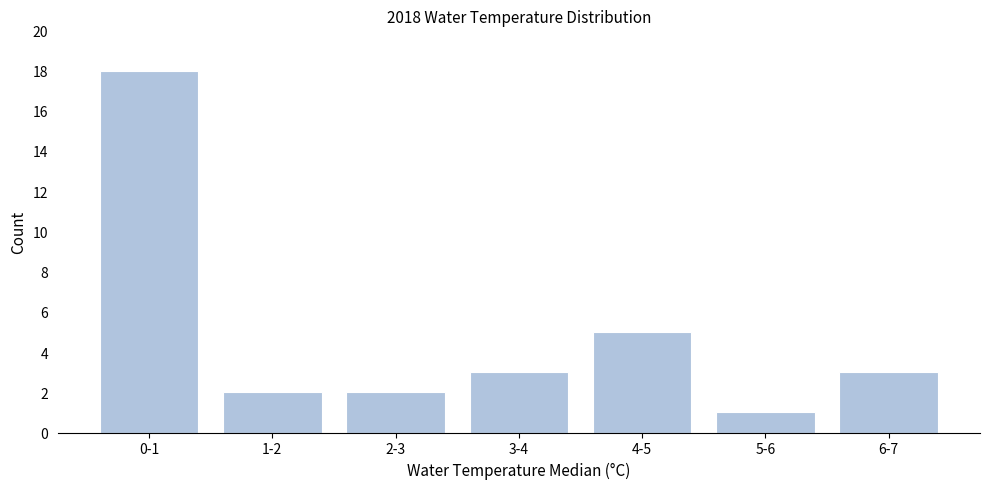

Reading left to right, what are all the values shown in this chart?

0-1=18	1-2=2	2-3=2	3-4=3	4-5=5	5-6=1	6-7=3